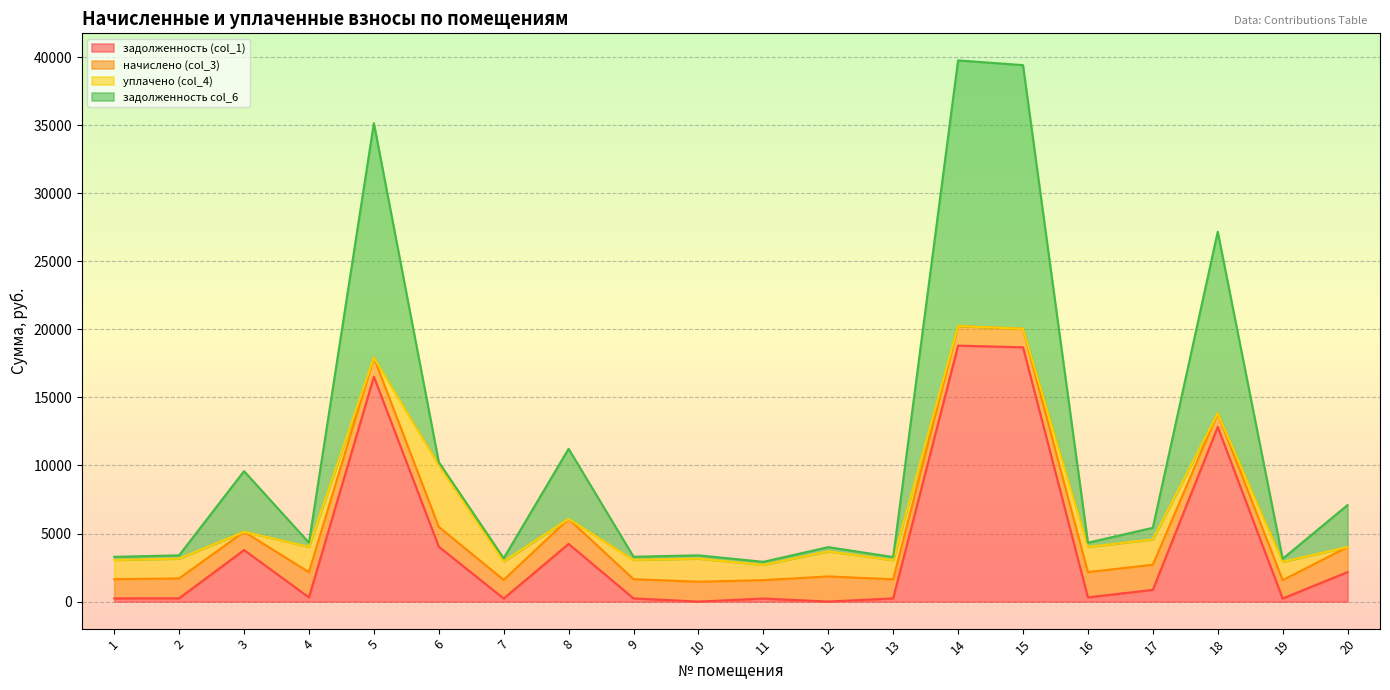

Where is the first local maximum for задолженность (col_1)?

3